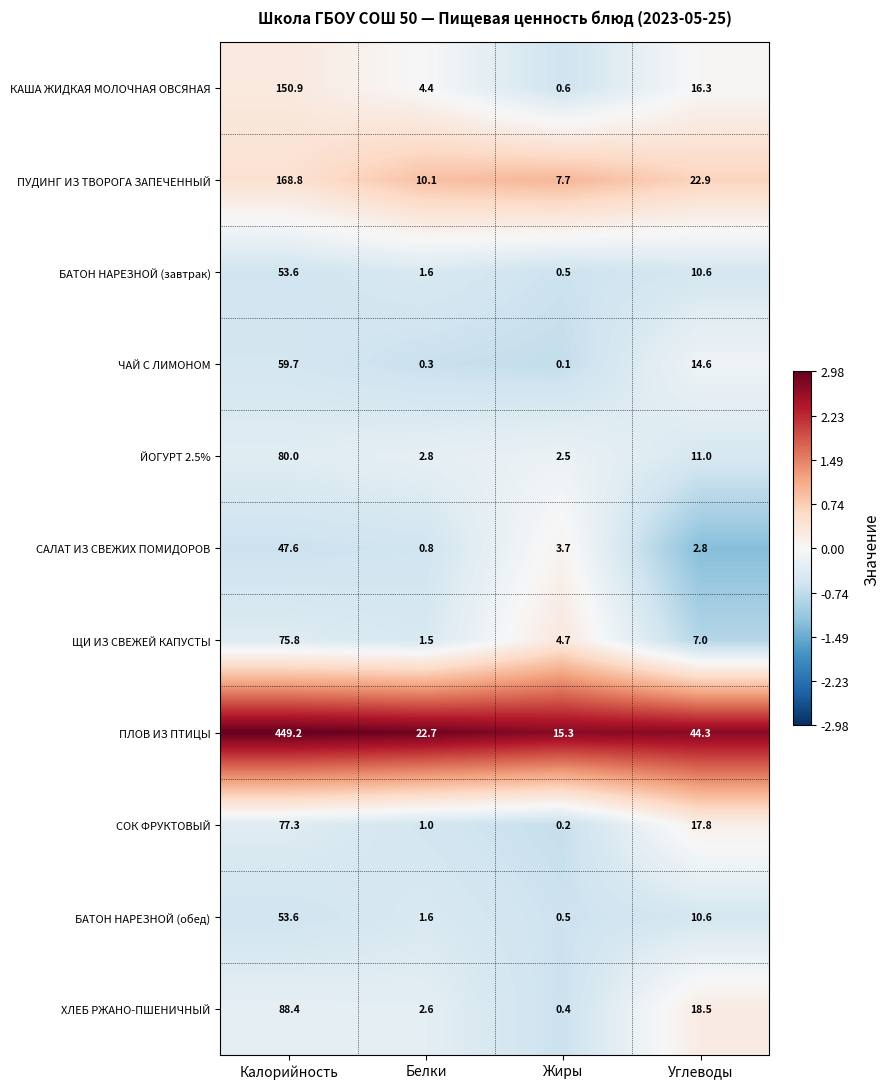

Which series has the largest range (max minus min)?

ПЛОВ ИЗ ПТИЦЫ